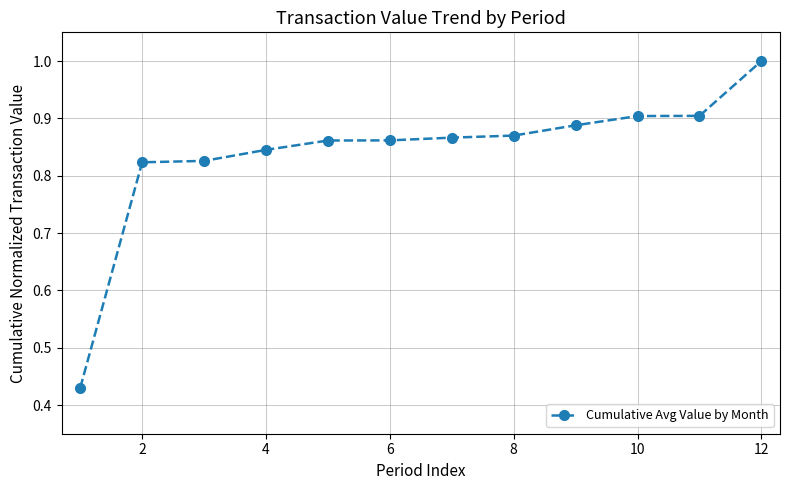

What is the sum of all values?

10.1